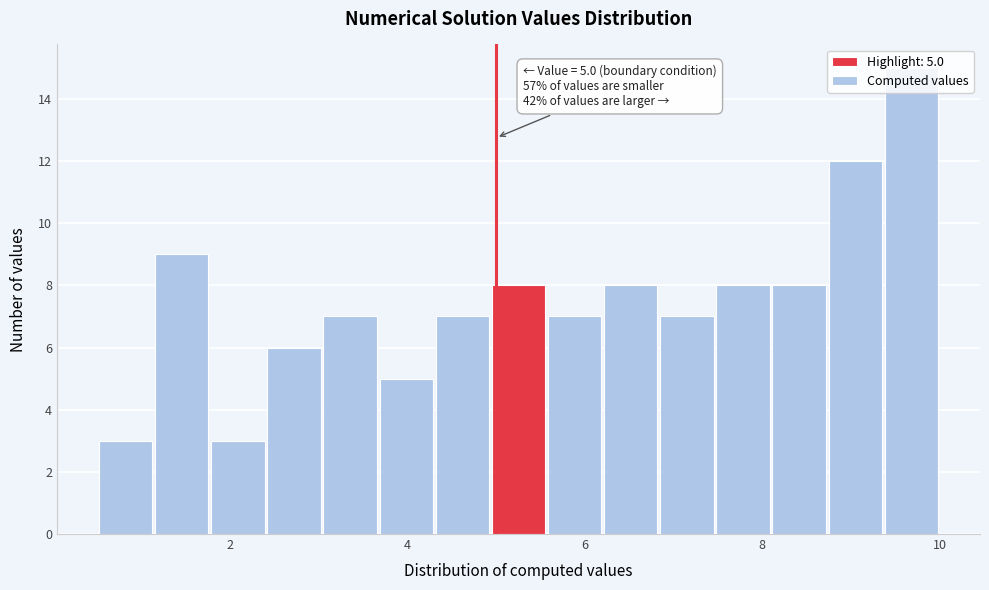

Around what value on the x-axis is the tallest bar? Give the approximate position of its centre, as read against the axis.

9.6